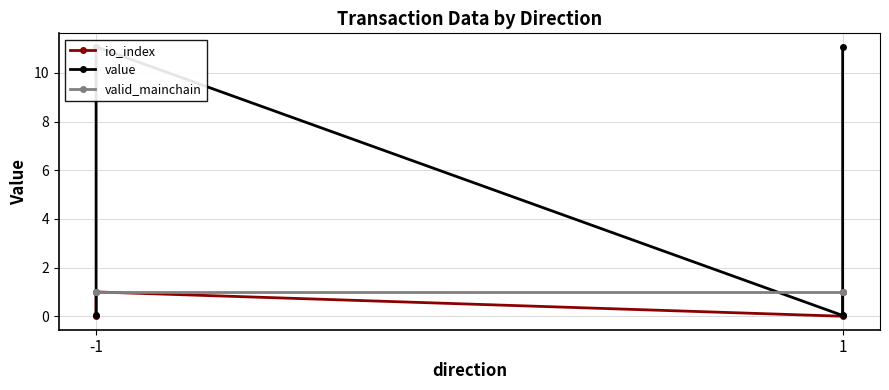

Which series has the widest spread of values?

value